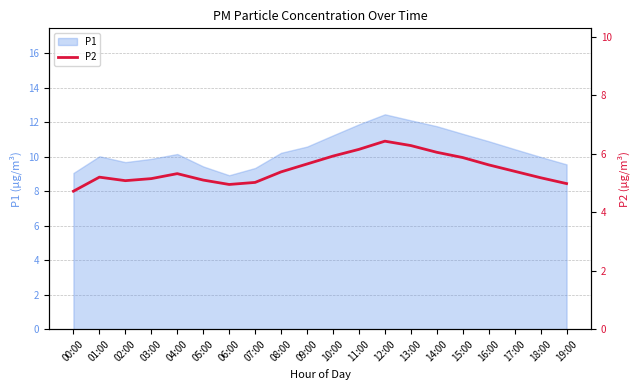

True or false: P1 has a value of 8.9 at 06:00.

True